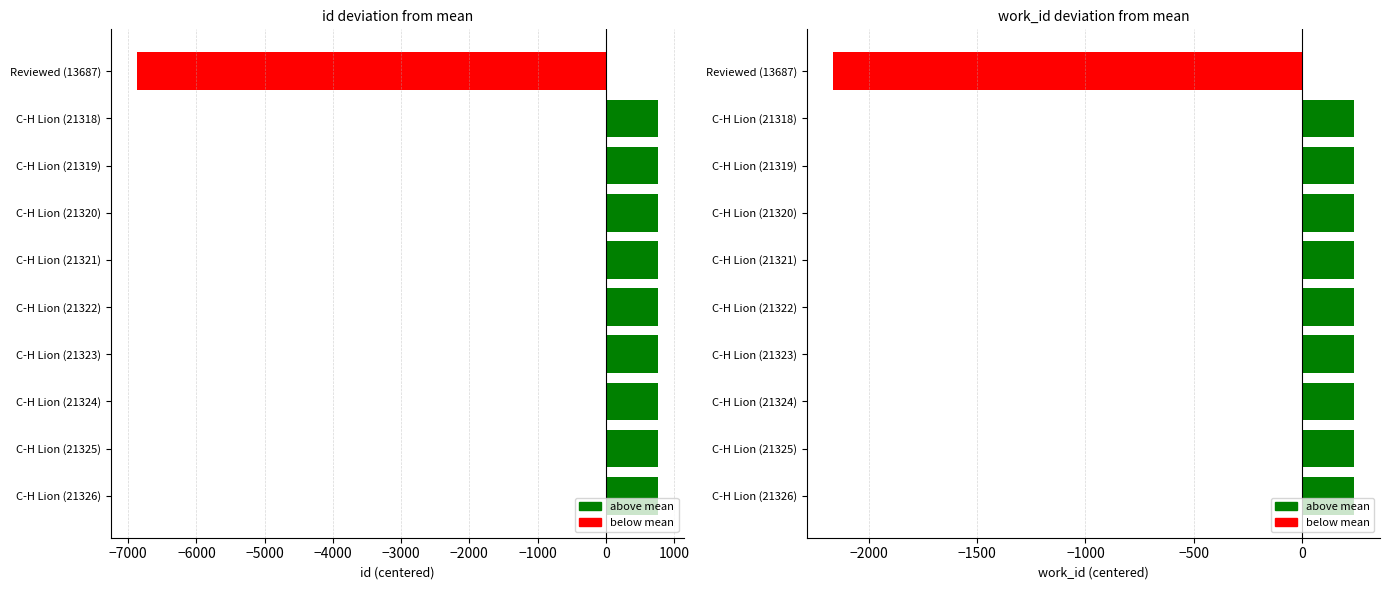

Is it true that work_id equals 109.9 at C-H Lion (21318)?

False